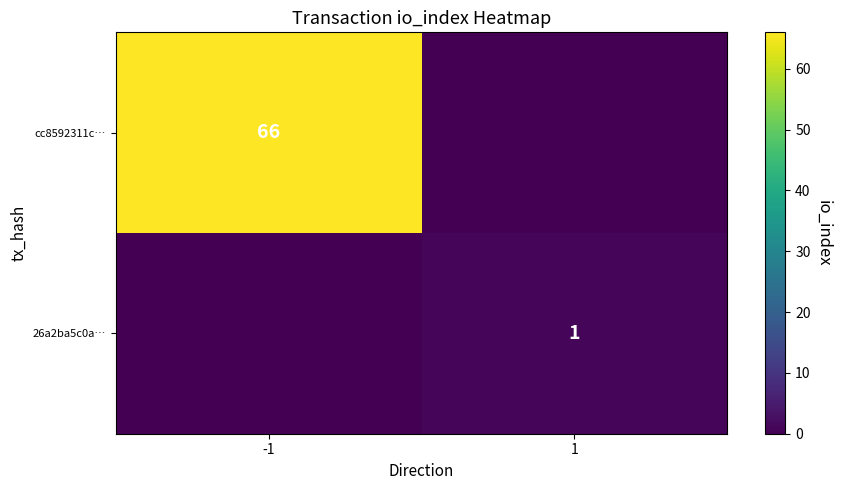

At which category is the sum across all series the highest?

-1